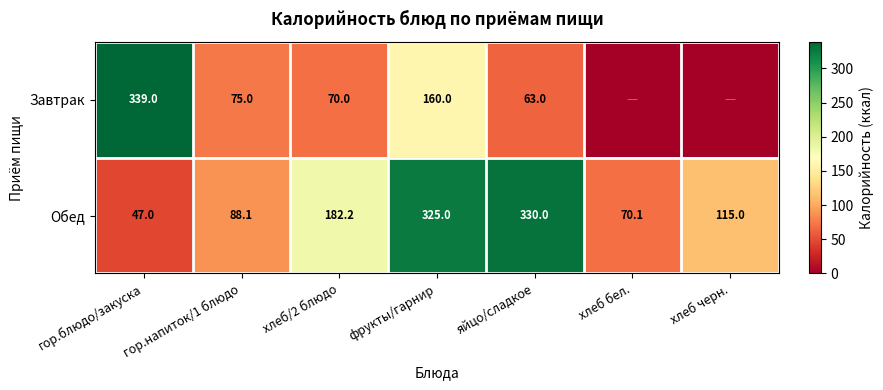

What is the approximate value of Обед at яйцо/сладкое?

330.0